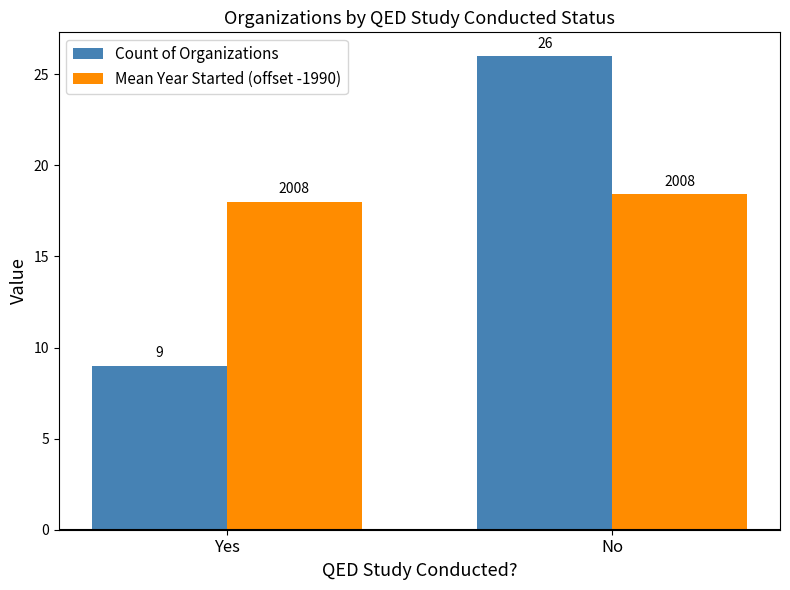

List the series in order of their peak value, lowest first.

Mean Year Started (offset -1990), Count of Organizations